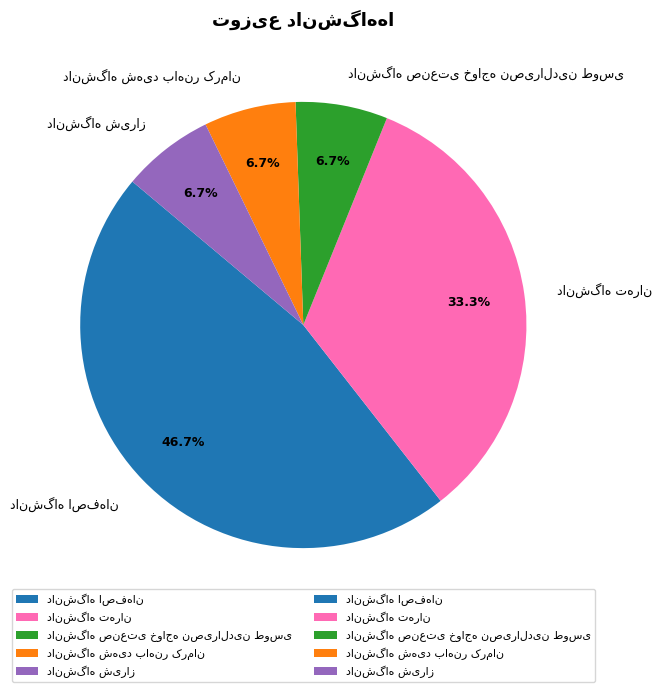

Does any single category account for the majority?

No